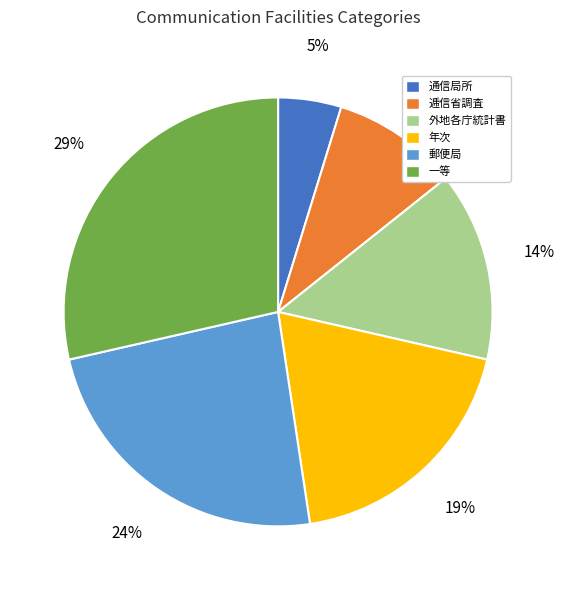

Combined, do 郵便局 and 通信局所 account for over 50%?

No